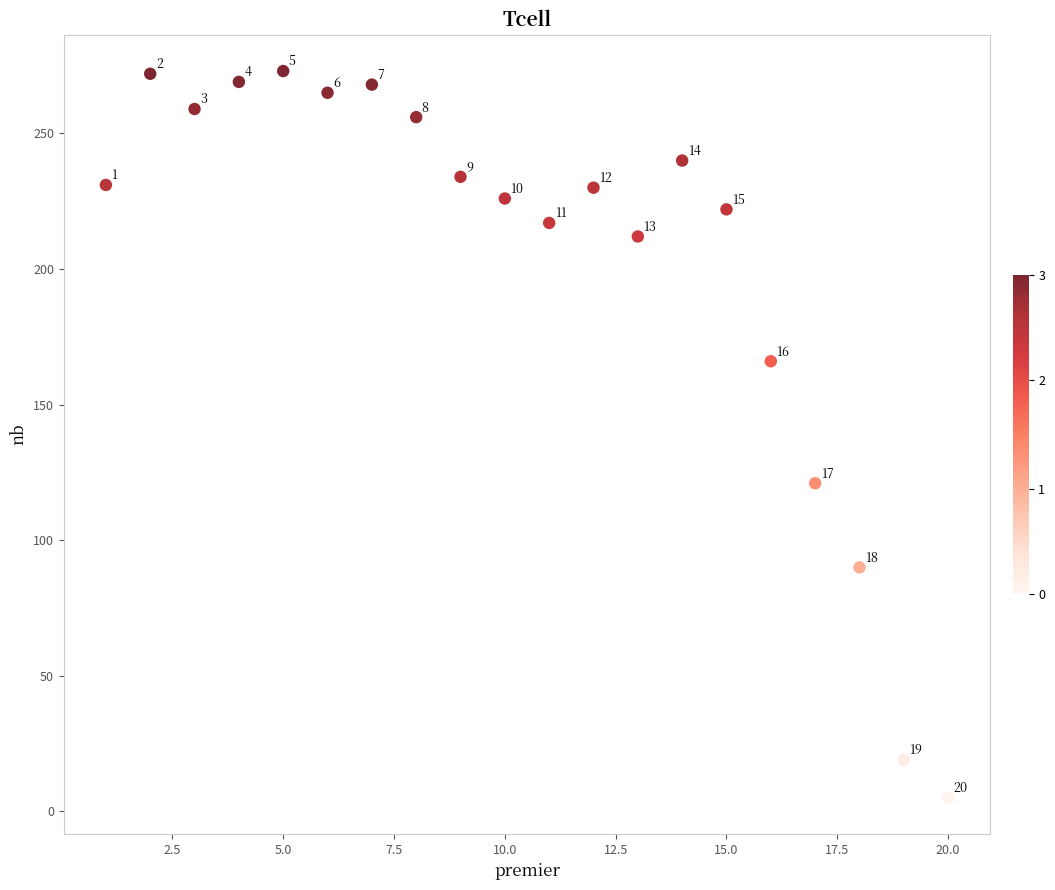

What is the range of Y values (max minus min)?

268